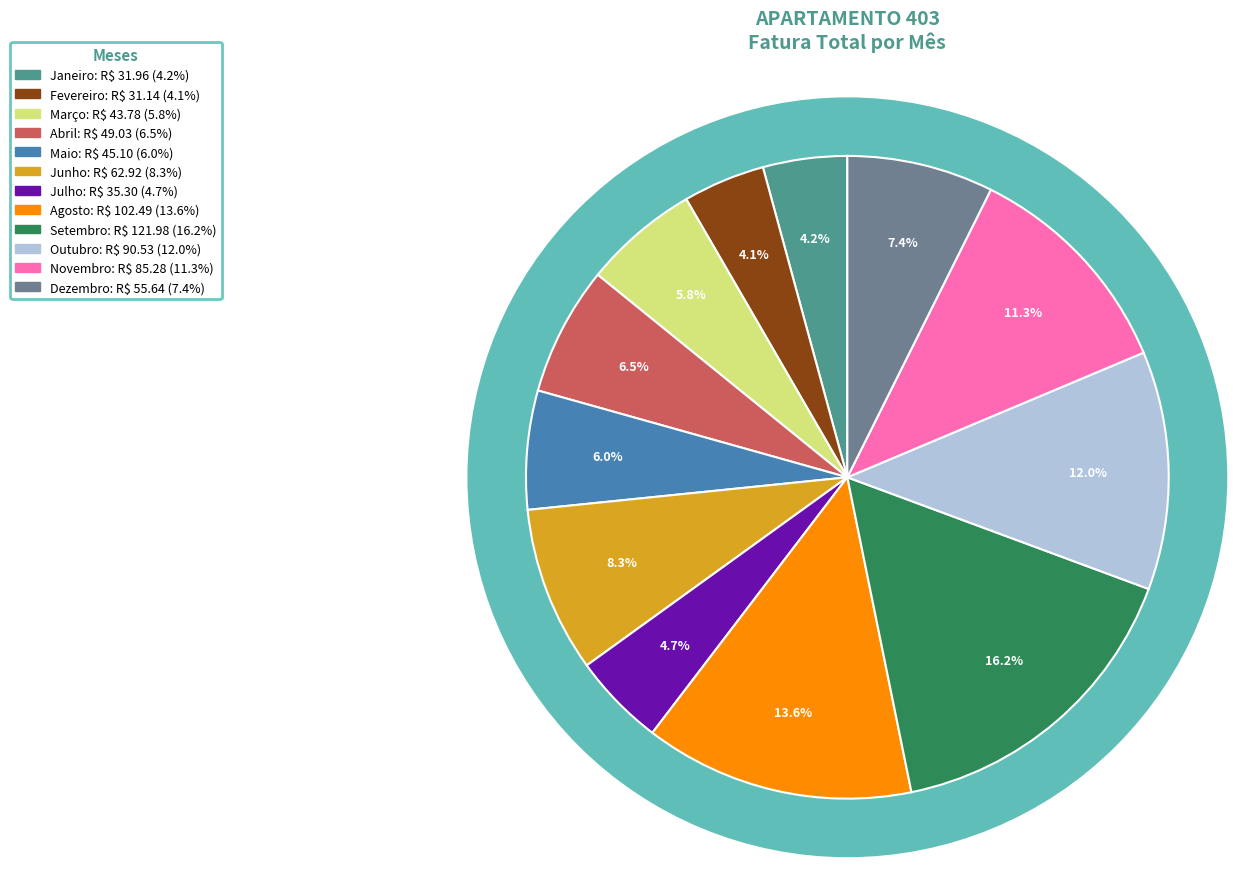

How many segments does this pie chart have?

12